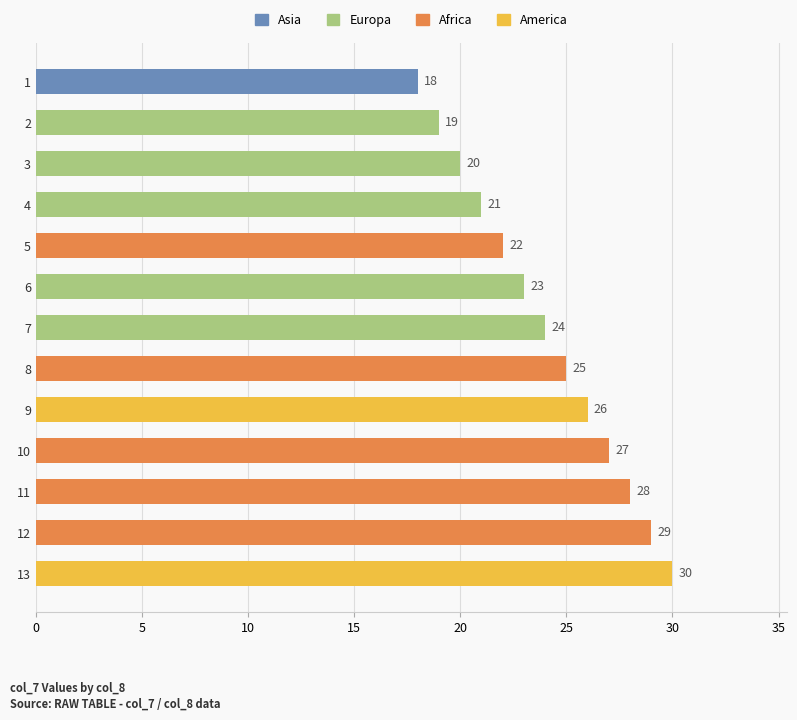

Where is the data nearest to the value 24?

7